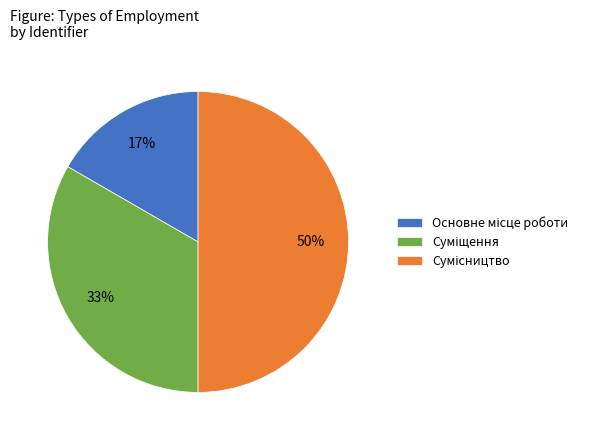

To the nearest percent, what is the difference between the largest and smallest slice percentages?

33%